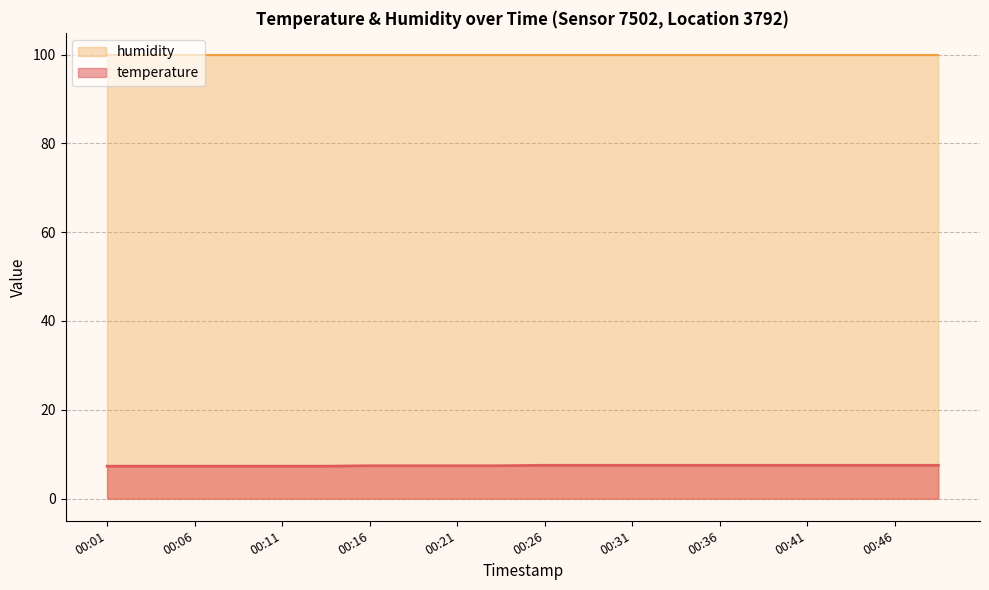

What is the minimum value shown in the chart?

7.3